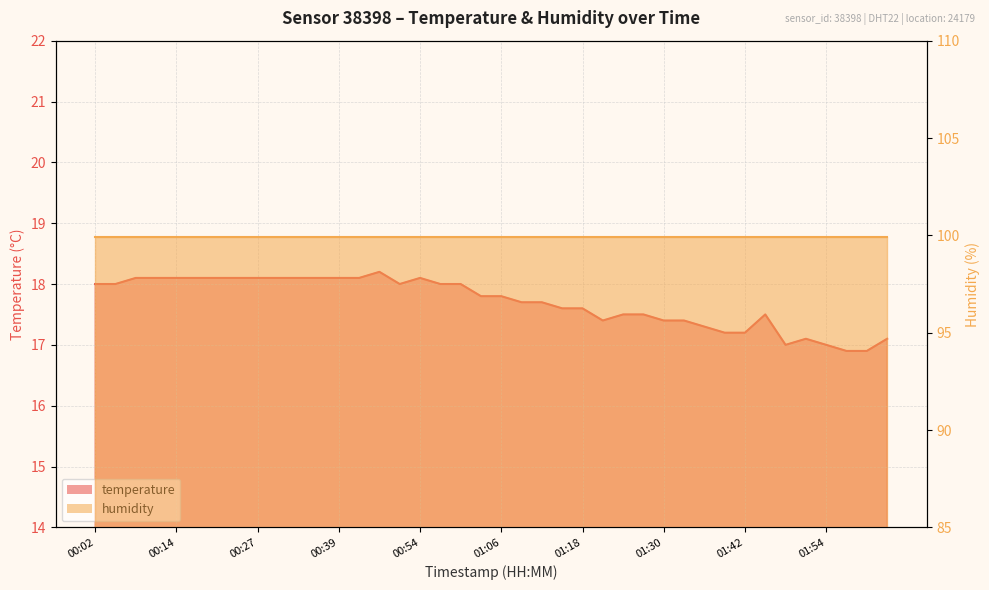

List the labels in order of value, largest first.

00:48, 00:08, 00:11, 00:14, 00:17, 00:20, 00:24, 00:27, 00:30, 00:33, 00:36, 00:39, 00:42, 00:54, 00:02, 00:05, 00:51, 00:57, 01:00, 01:03, 01:06, 01:09, 01:12, 01:15, 01:18, 01:24, 01:27, 01:45, 01:21, 01:30, 01:33, 01:36, 01:39, 01:42, 01:51, 02:03, 01:48, 01:54, 01:57, 02:00